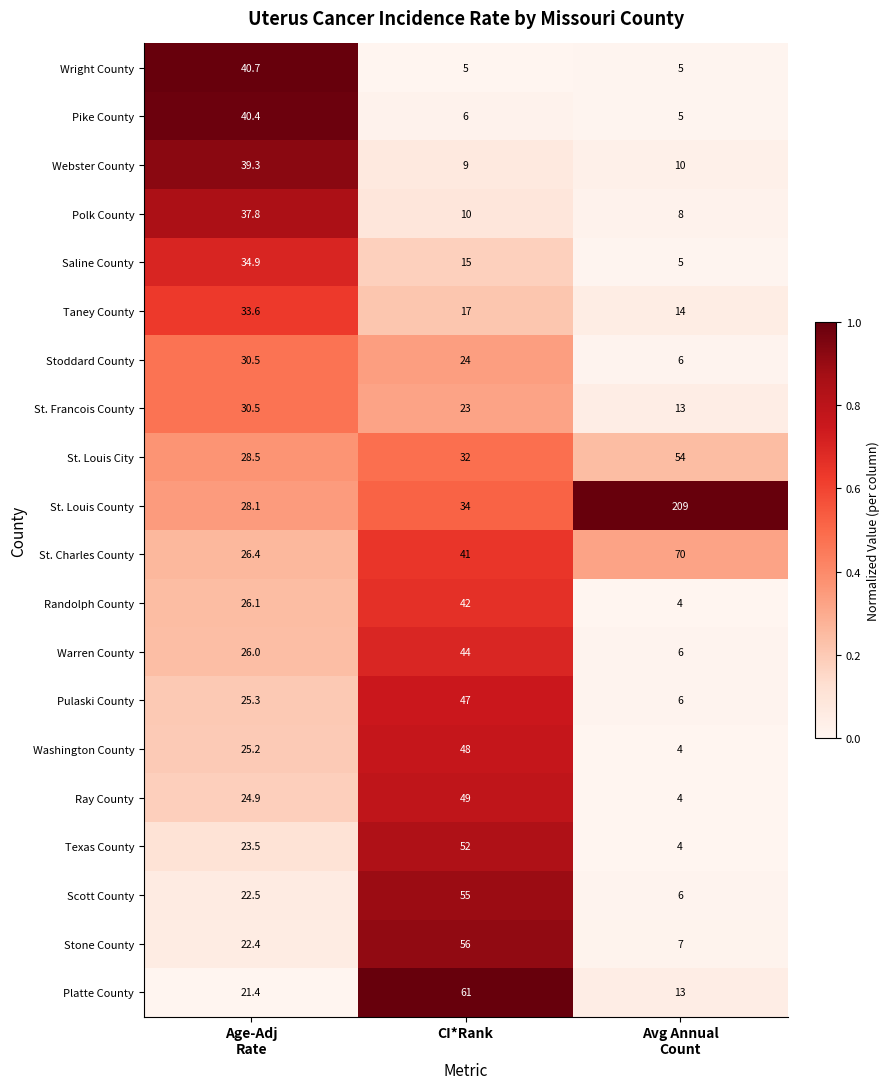

At which category is the sum across all series the highest?

CI*Rank